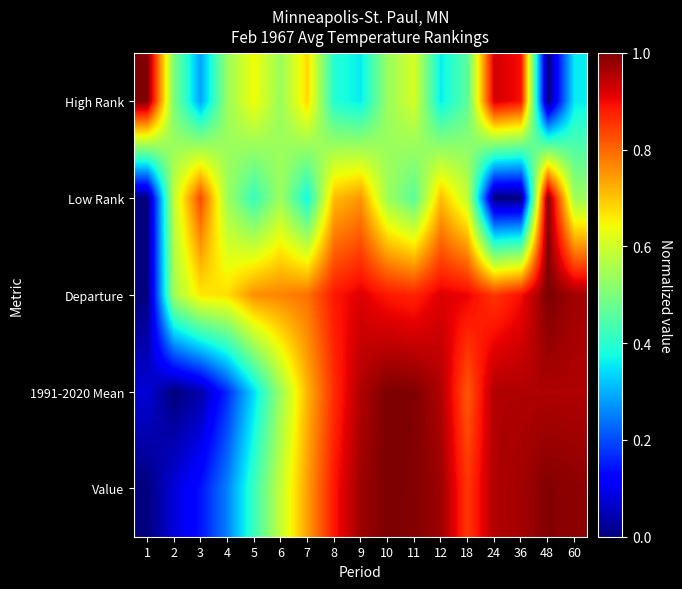

At which category is the sum across all series the highest?

10